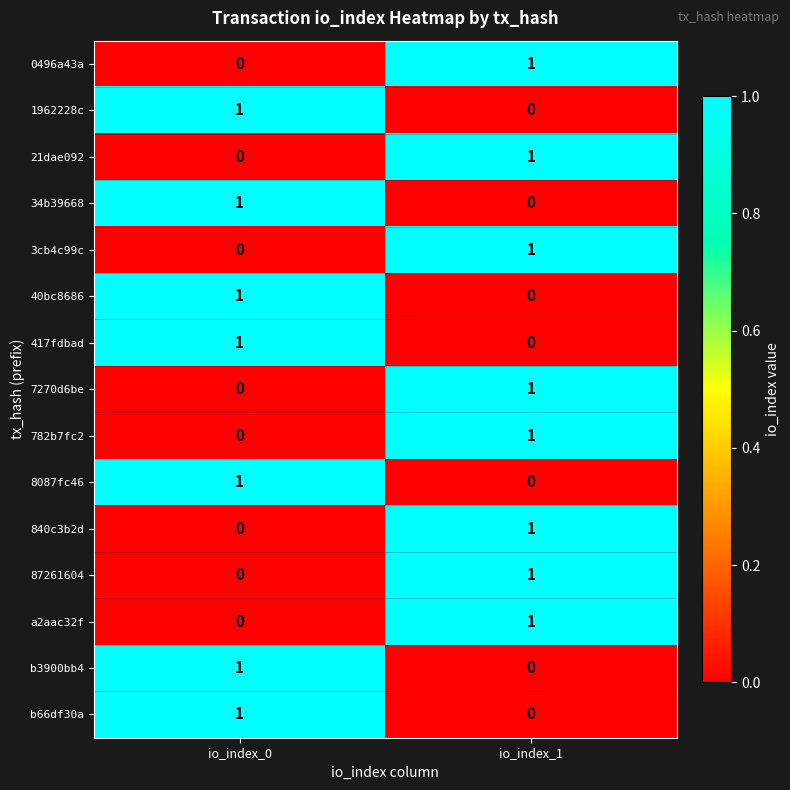

Is it true that a2aac32f equals 1 at io_index_1?

True